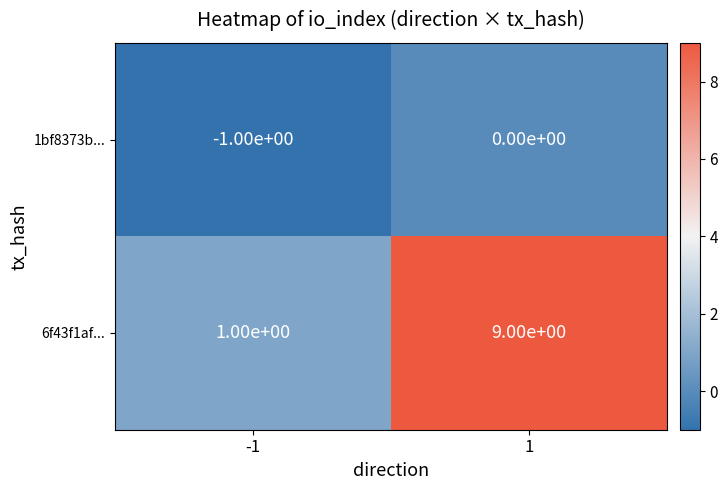

How many negative values does the 1bf8373b... series have?

1